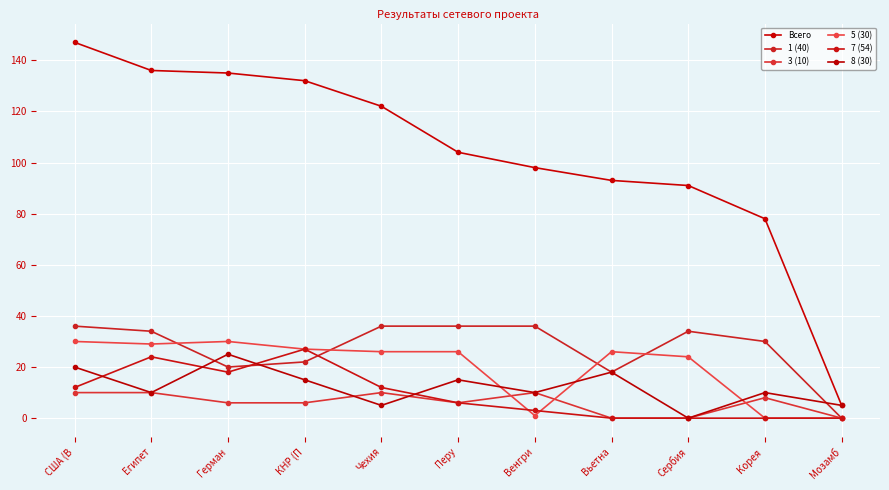

Between США (В and КНР (П, which series saw the biggest shift?

Всего